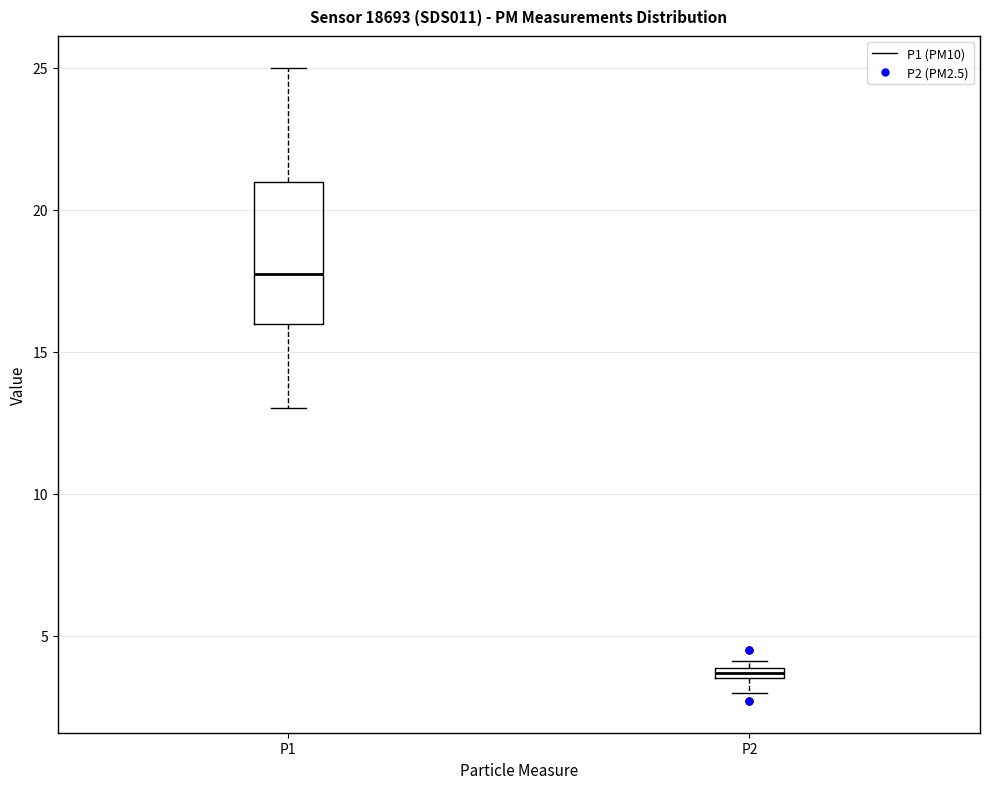

Where is the upper edge of the box for P2 on the y-axis? The values are not printed on the chart, so give them approximately, as read against the axis.

4.0